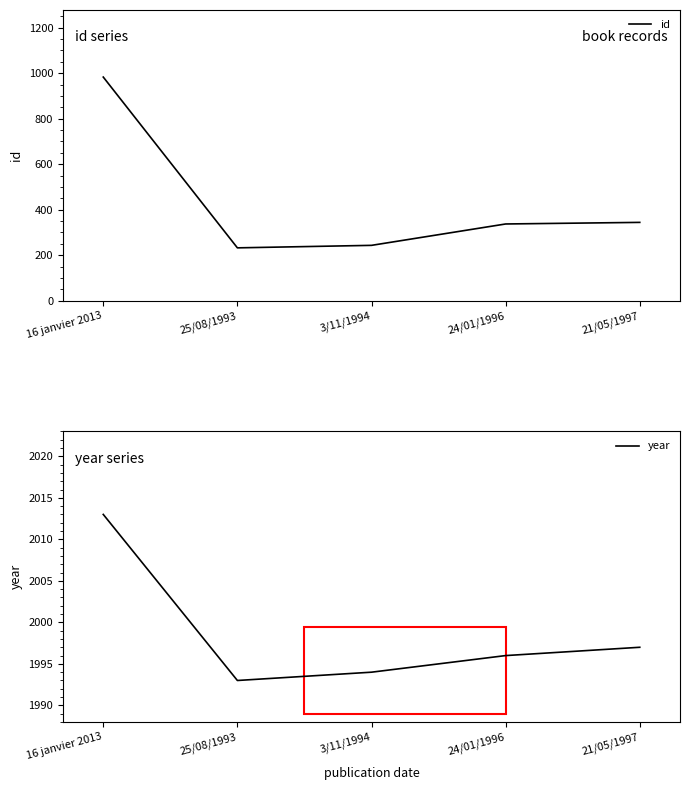

Does the chart display data point markers on the line(s)?

No